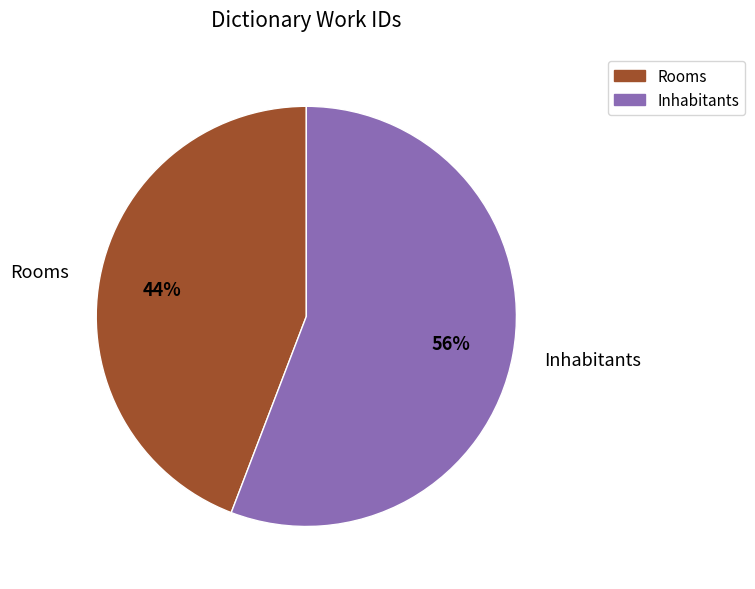

Is it true that Inhabitants is 56% of the pie?

True